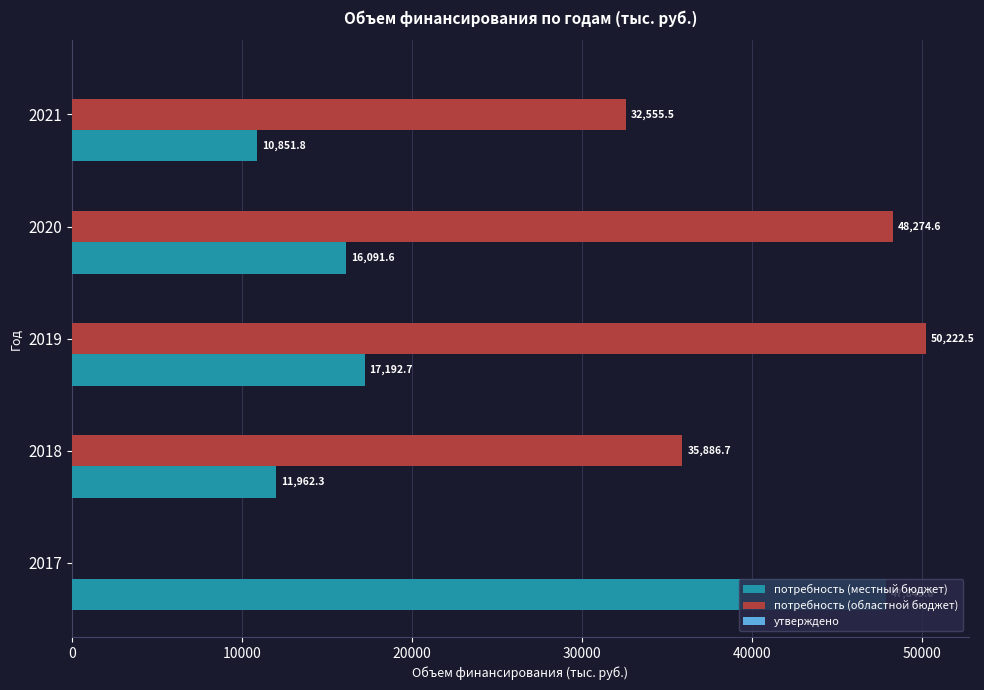

True or false: потребность (областной бюджет) has a value of 35886.7 at 2018.

True